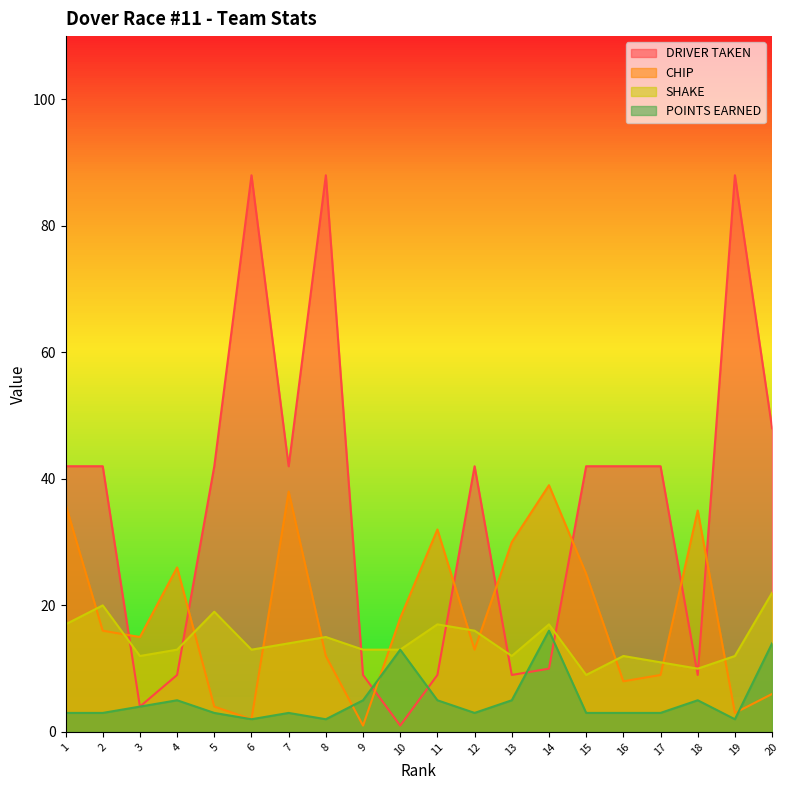

What is the smallest value displayed?

1